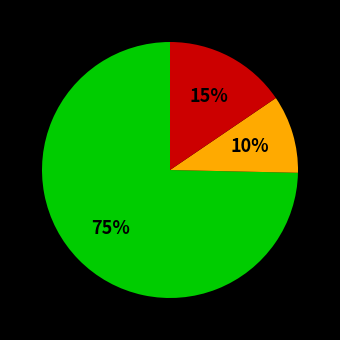

Is there any slice that represents more than half of the pie?

Yes